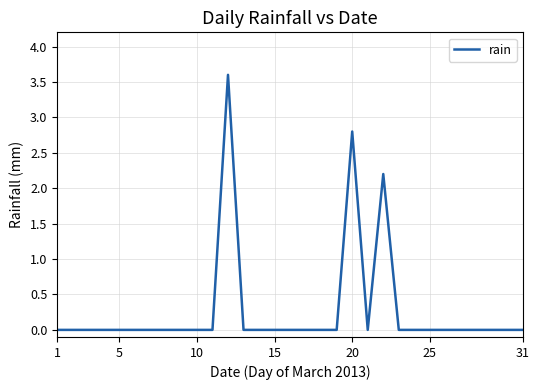

Does the chart display data point markers on the line(s)?

No